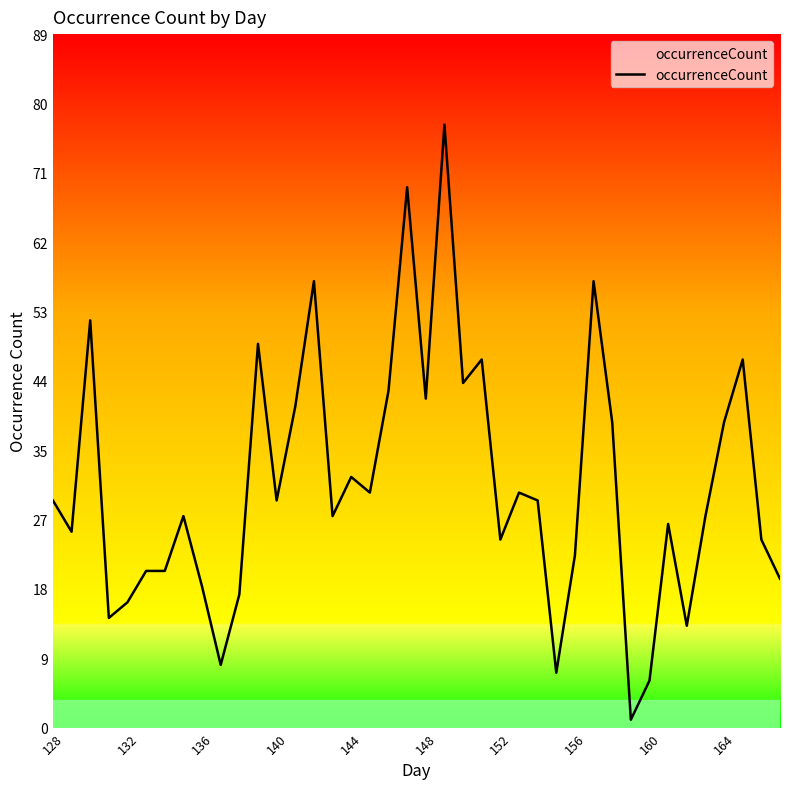

What is the difference between the maximum and minimum values?

76